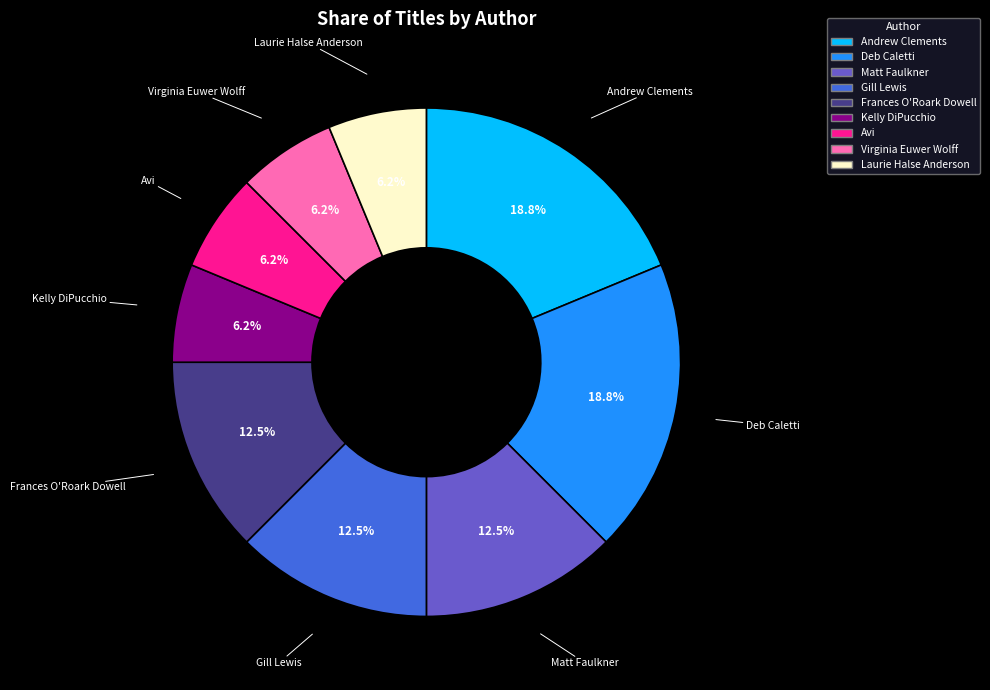

The Matt Faulkner slice represents 4% of the pie. True or false?

False